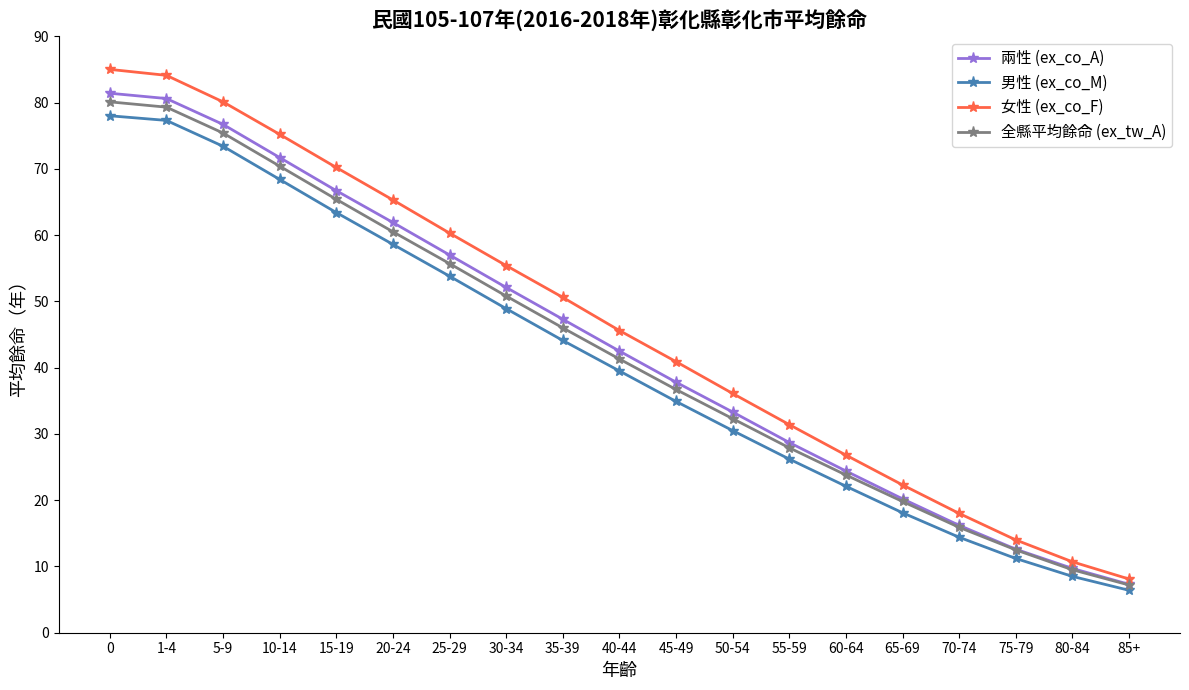

How many data points in 全縣平均餘命 (ex_tw_A) are less than 41?

9